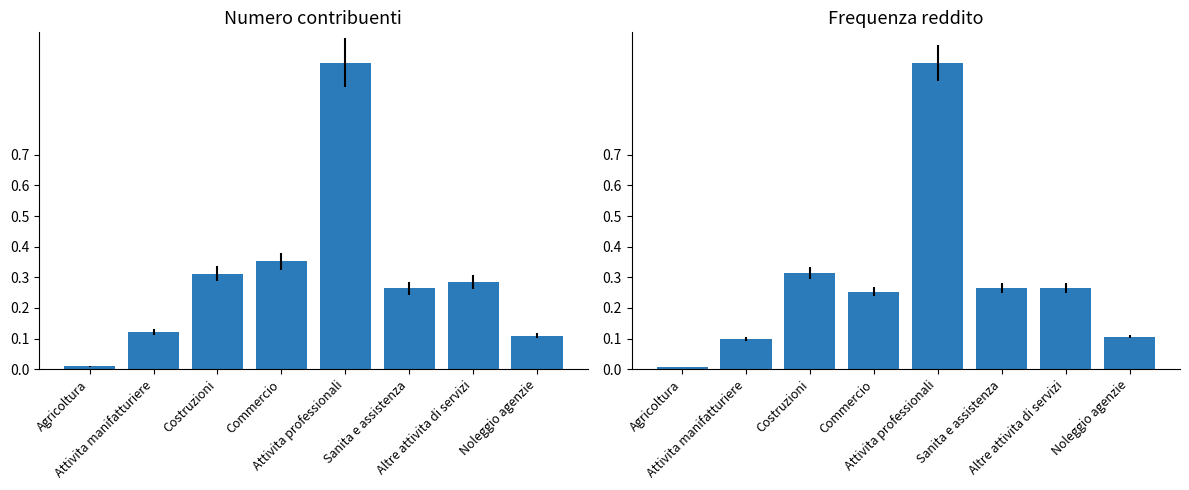

How many categories are shown in the chart?

8